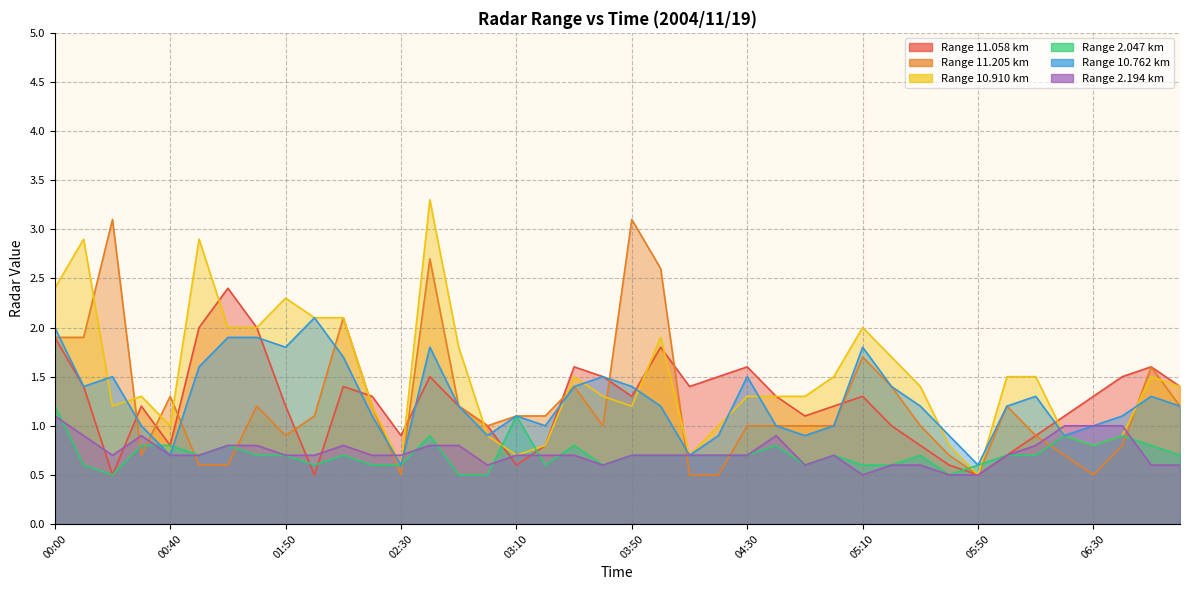

What is the lowest value of the 11.205 series?

0.5